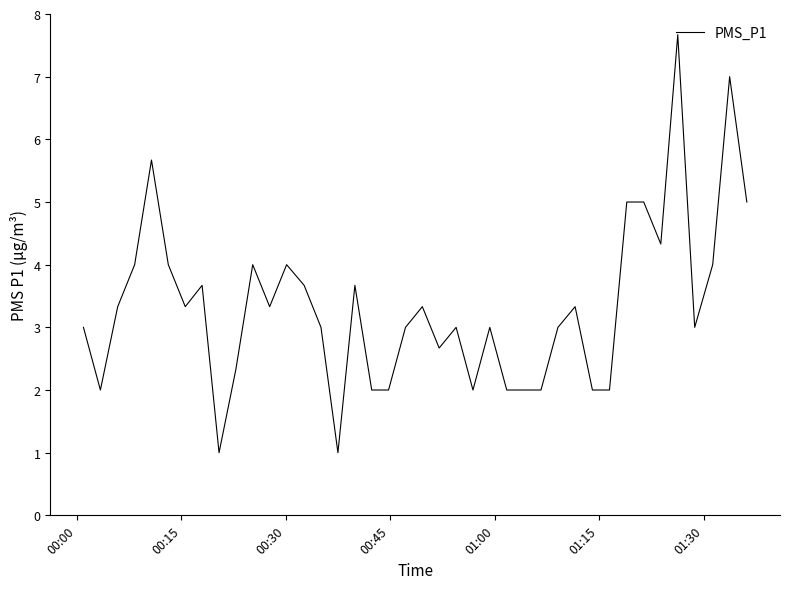

What is the minimum value shown in the chart?

1.0